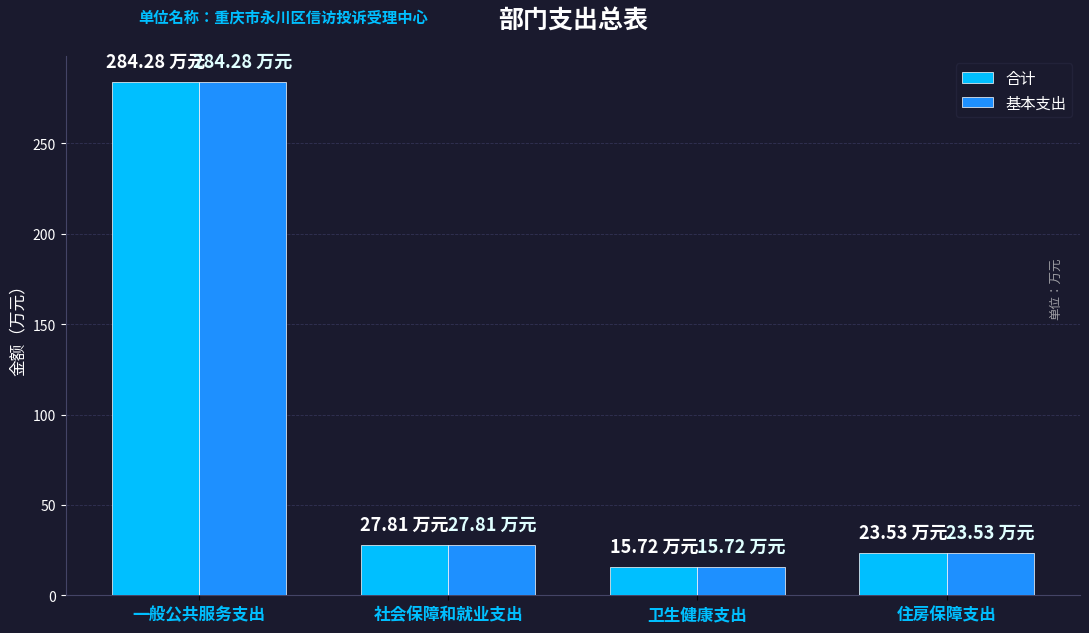

What is the total value across all series at 社会保障和就业支出?

55.6